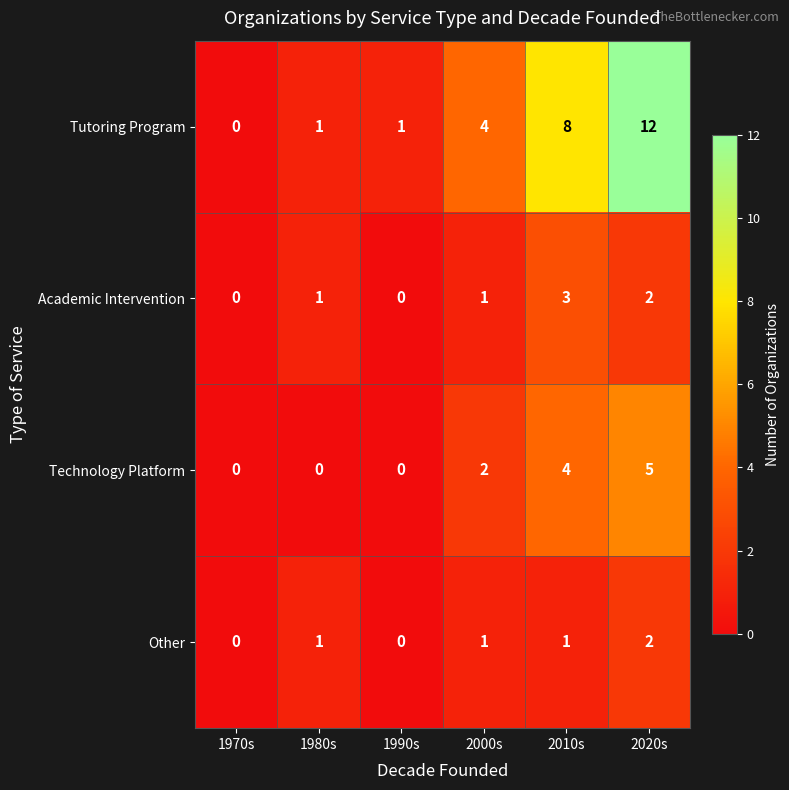

Which series has the largest range (max minus min)?

Tutoring Program